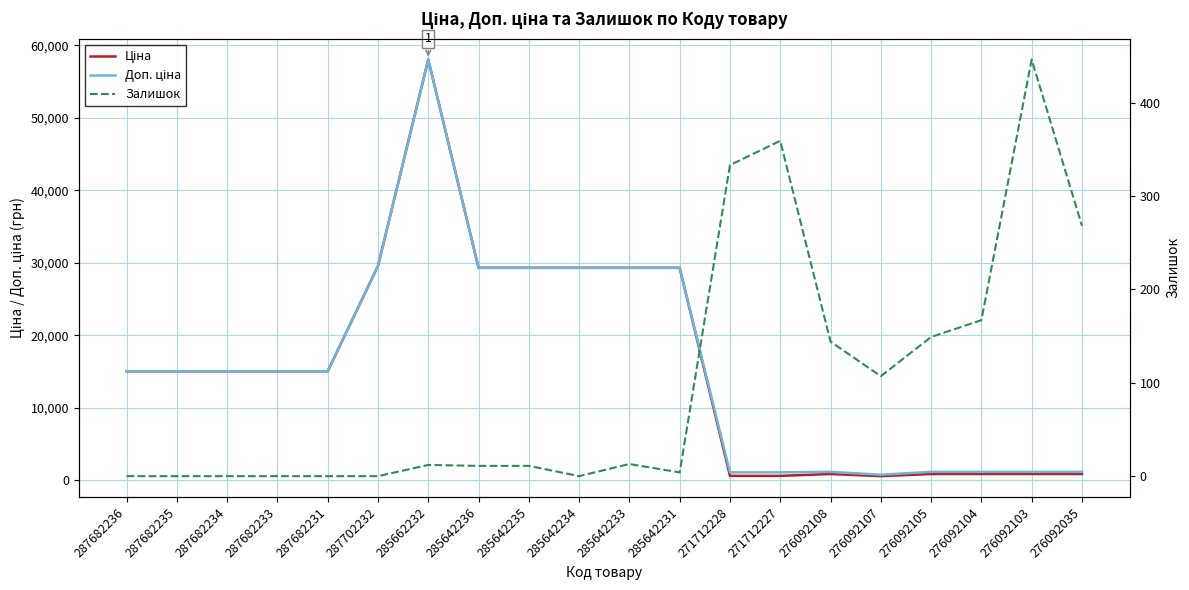

What is the approximate value of Ціна at 287682234?

15019.2